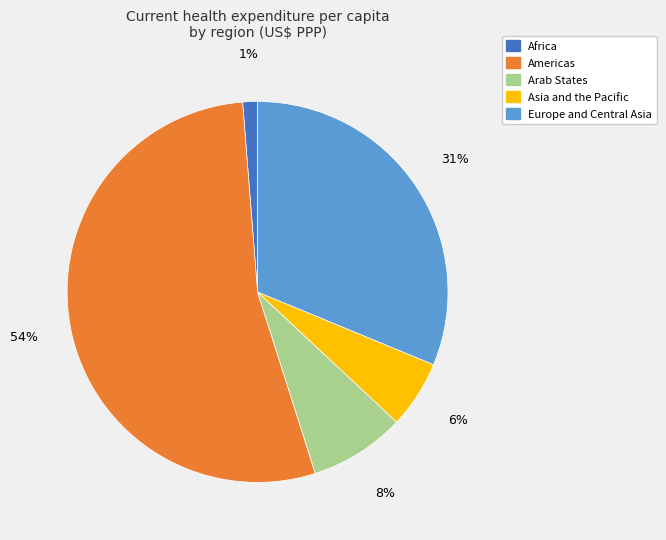

To the nearest percent, what is the average slice percentage?

20%